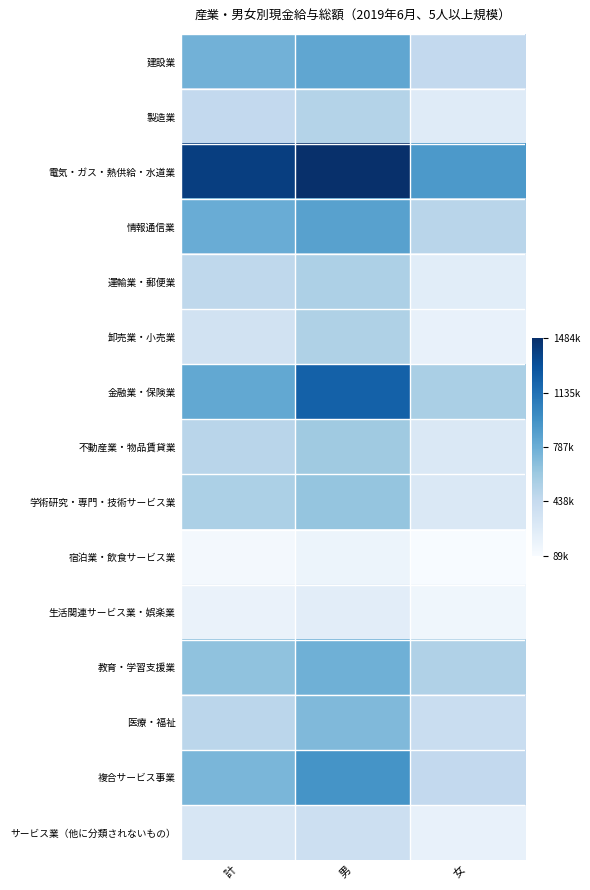

Reading left to right, extract all data points from this chart.

建設業: 計=759955	男=833410	女=450386
製造業: 計=453017	男=515562	女=256533
電気・ガス・熱供給・水道業: 計=1403943	男=1484551	女=916088
情報通信業: 計=794800	男=868822	女=498102
運輸業・郵便業: 計=469890	男=542775	女=238502
卸売業・小売業: 計=361320	男=537059	女=190019
金融業・保険業: 計=820956	男=1217769	女=558361
不動産業・物品賃貸業: 計=493420	男=606854	女=289333
学術研究・専門・技術サービス業: 計=548853	男=640944	女=291785
宿泊業・飲食サービス業: 計=115011	男=163182	女=89817
生活関連サービス業・娯楽業: 計=178725	男=236294	女=142211
教育・学習支援業: 計=658787	男=775225	女=532121
医療・福祉: 計=485097	男=714615	女=414312
複合サービス事業: 計=735867	男=949092	女=454645
サービス業（他に分類されないもの）: 計=312479	男=390821	女=196074